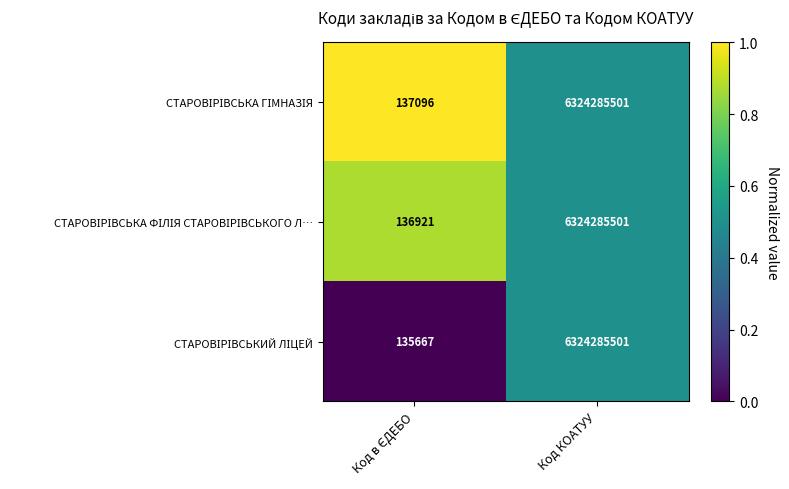

What is the smallest value displayed?

135667